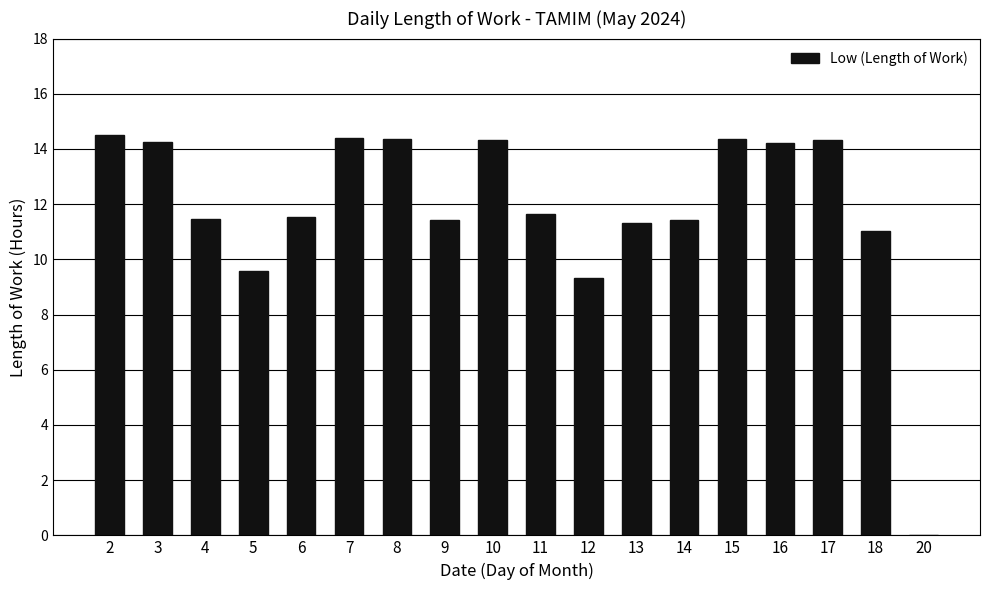

Approximately how many times larger is the value at 4 compared to 18?

1.0